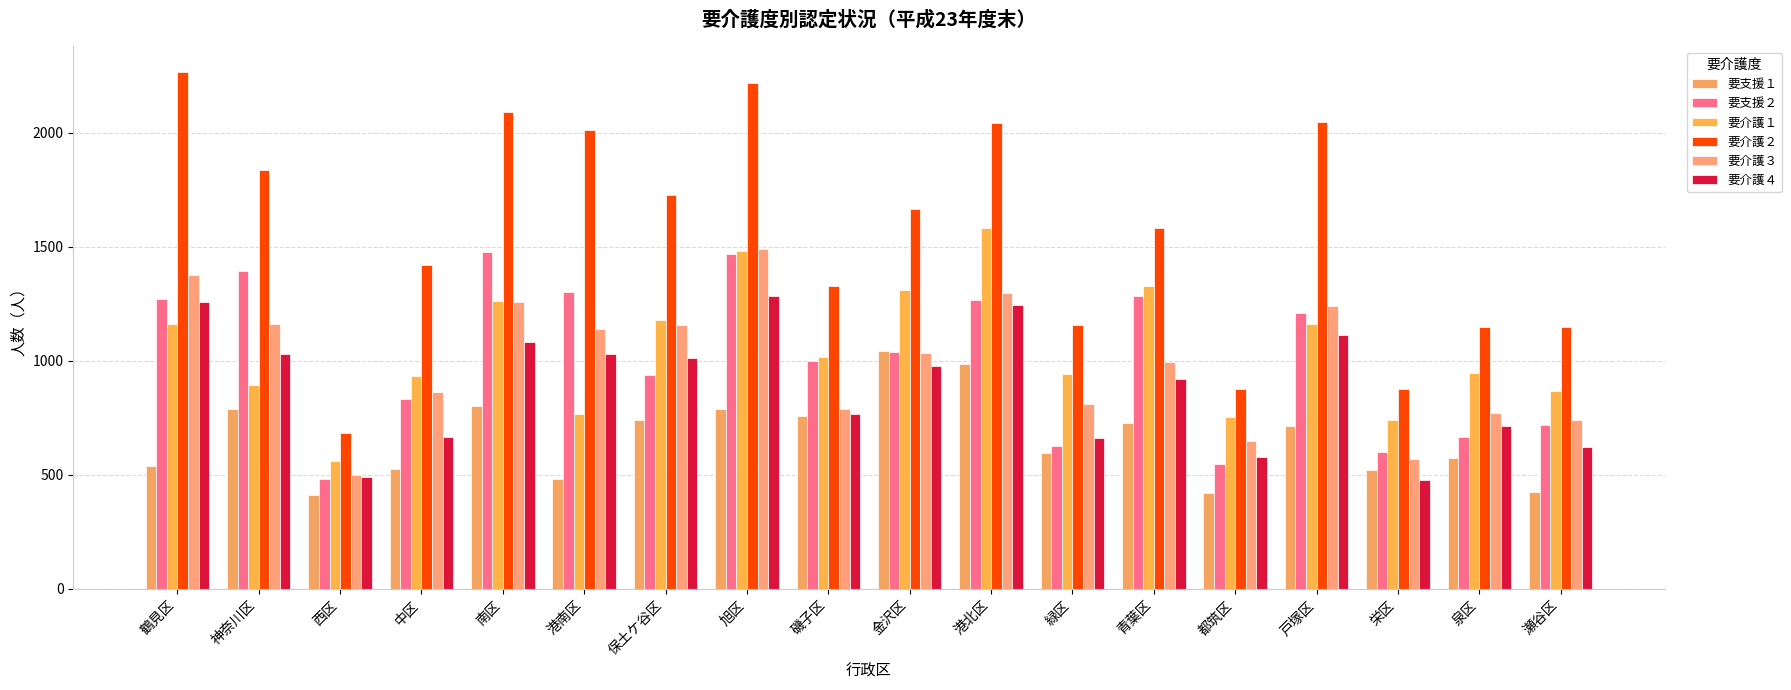

How many values in the 要支援１ series are below 712?

9